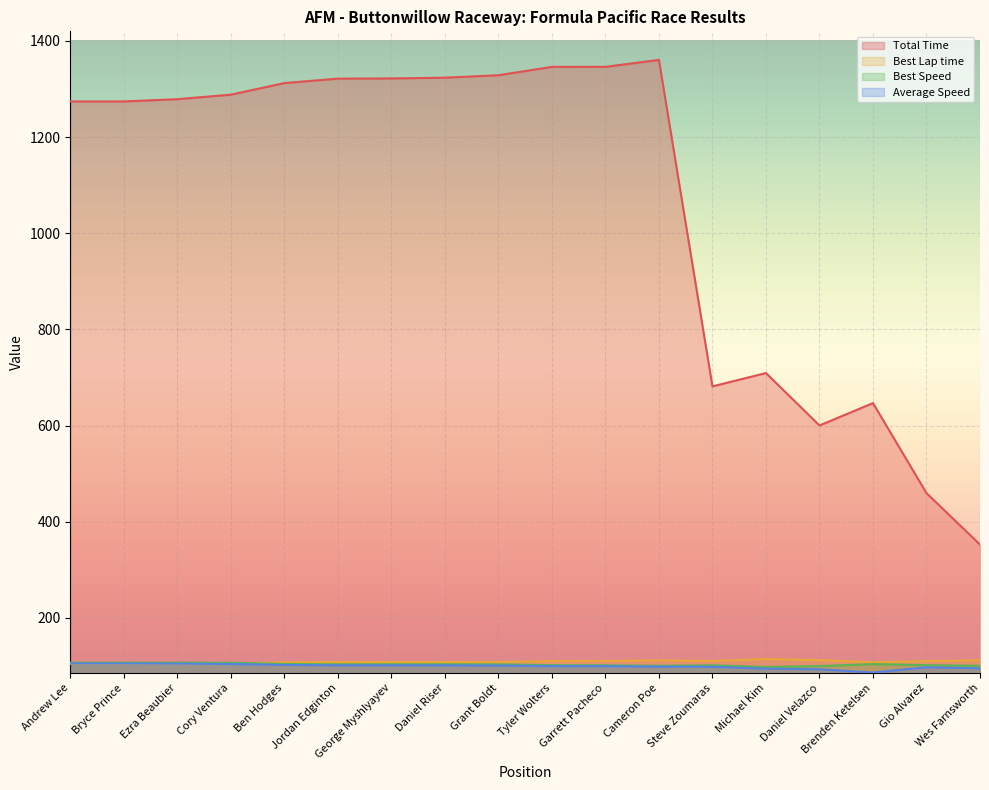

The value of Total Time at George Myshlyayev is 919.3. True or false?

False